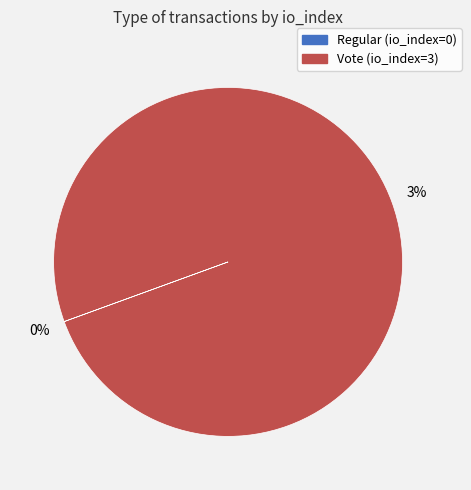

Rank the categories by value from highest to lowest.

Vote (io_index=3), Regular (io_index=0)